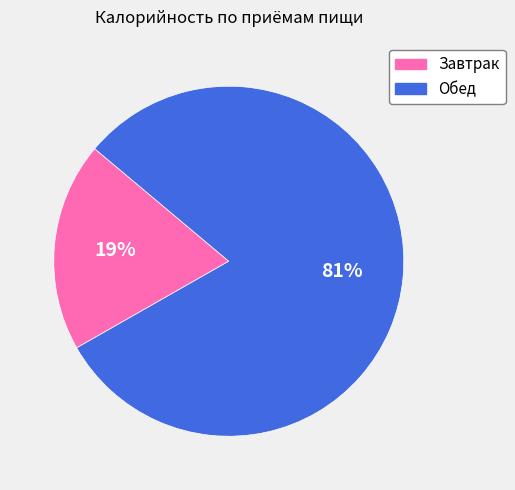

What percentage is the Завтрак slice, to the nearest percent?

19%